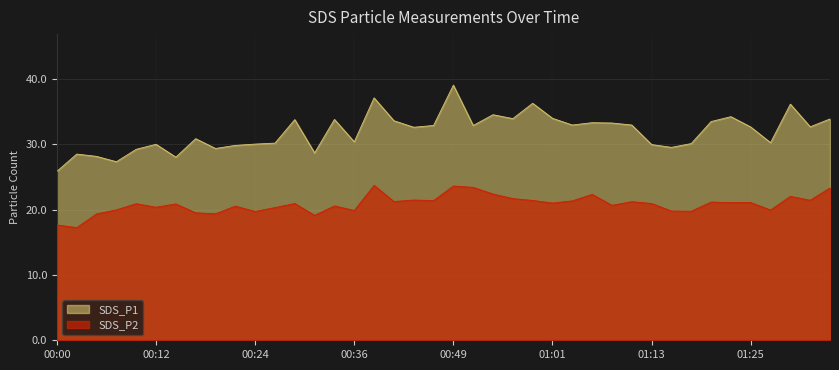

Where is SDS_P1 nearest to the value 32?

00:44